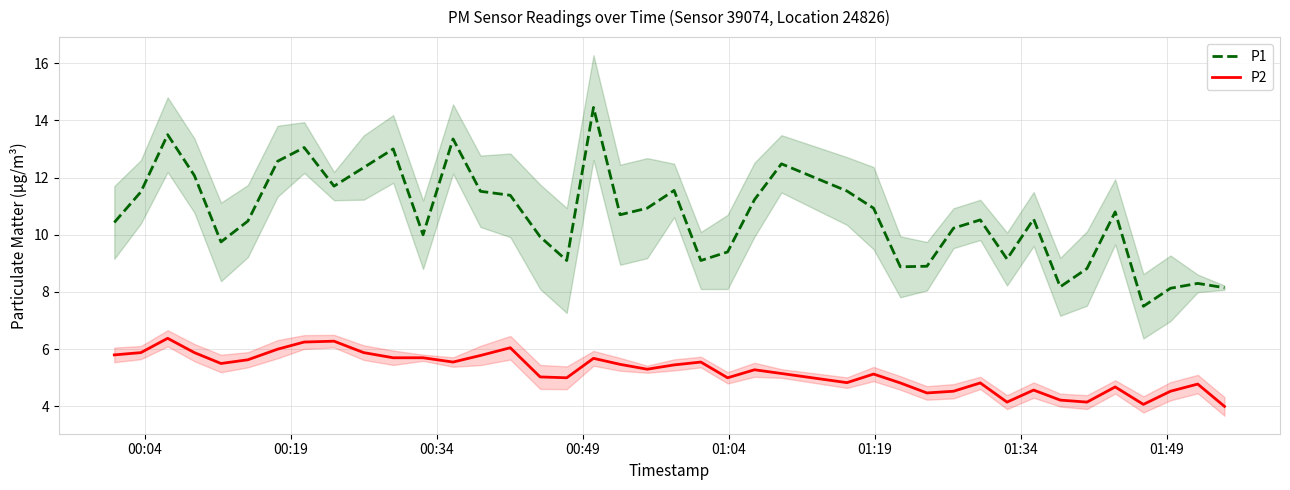

True or false: P2 and P1 intersect in this chart.

False